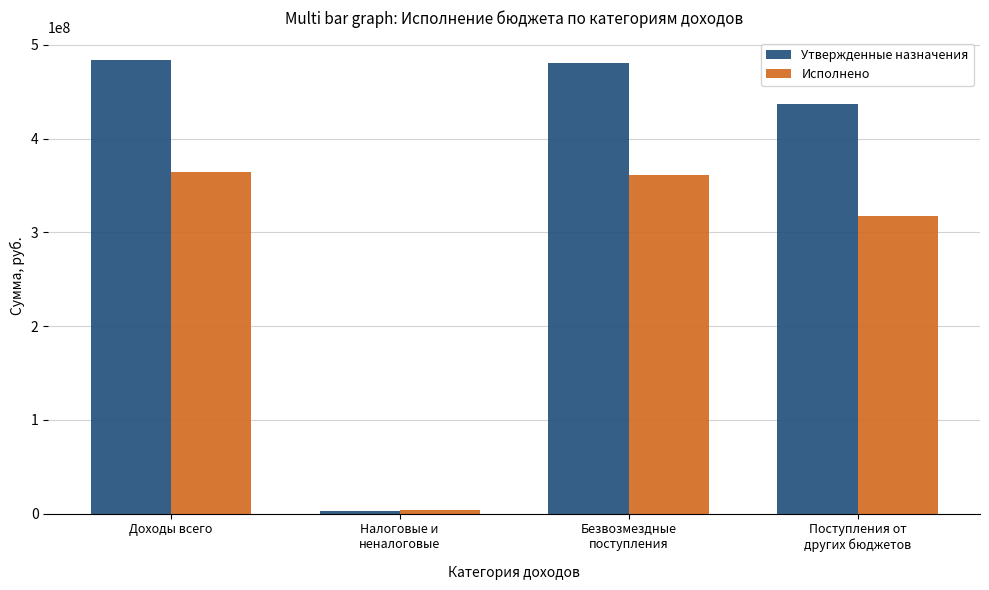

Which series has the widest spread of values?

Утвержденные назначения